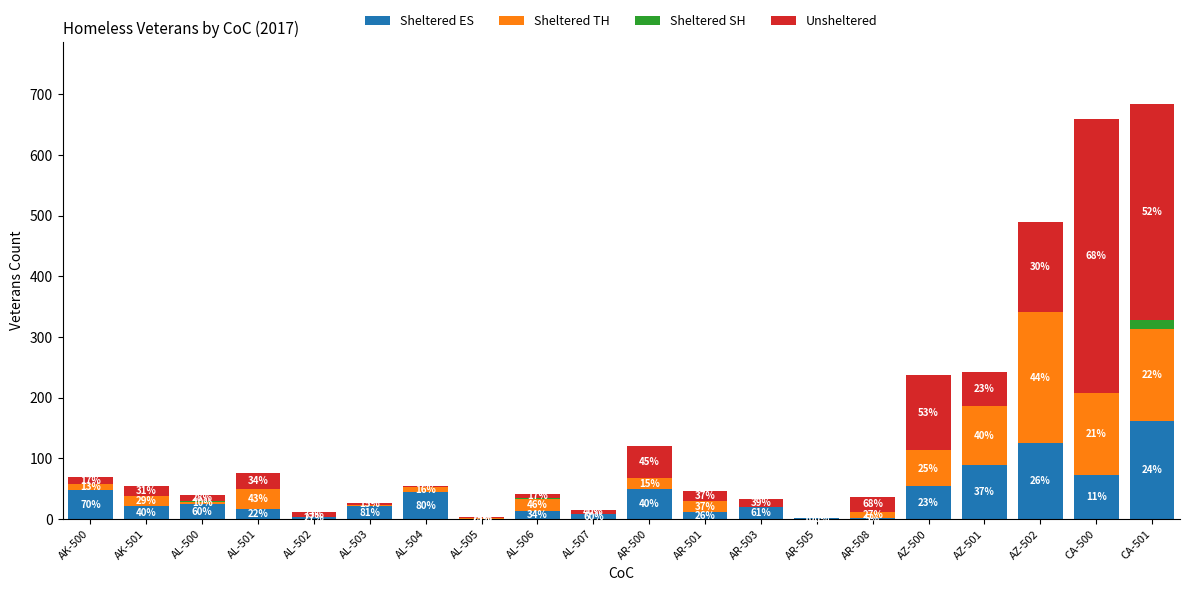

The Sheltered SH series shows 0 at AR-508. True or false?

True